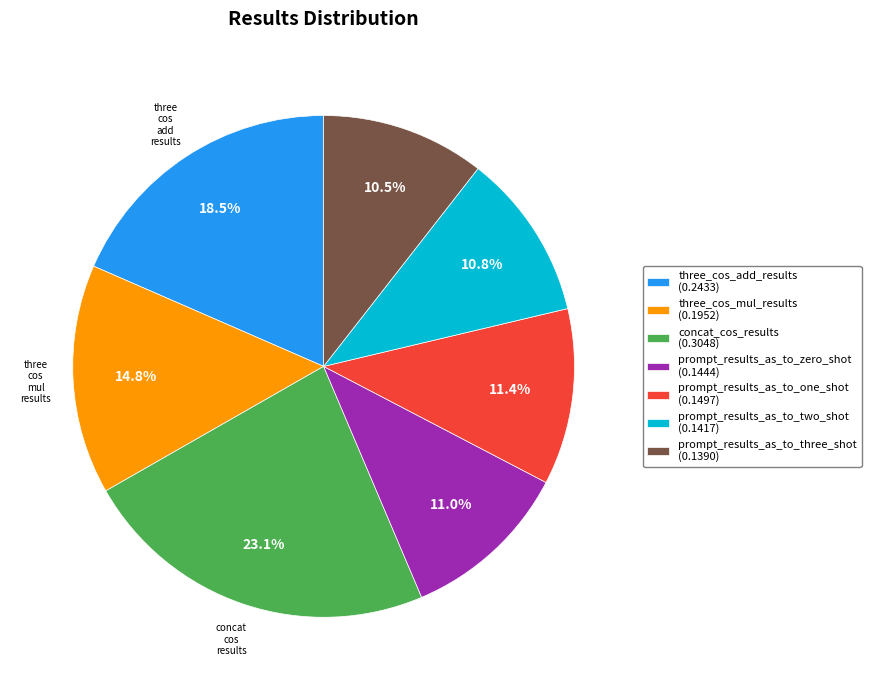

The three_cos_mul_results slice represents 15% of the pie. True or false?

True